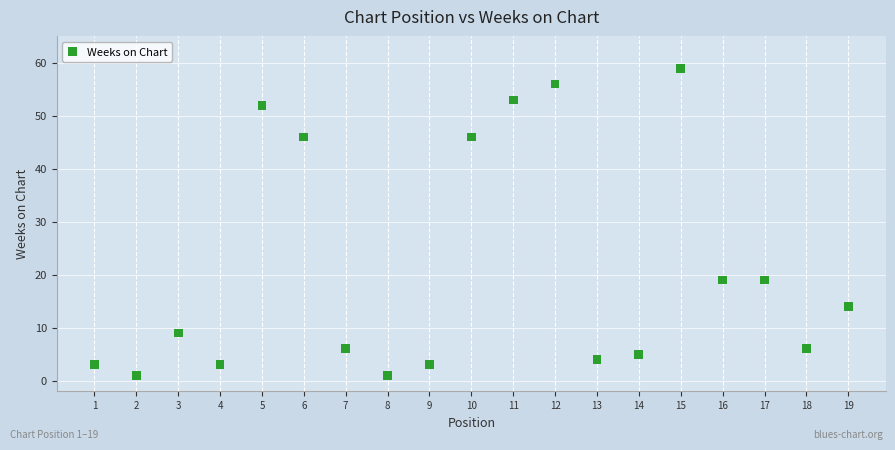

List the coordinates of all points as (Y, X) pairs, reading left to right.

(3, 1)  (1, 2)  (9, 3)  (3, 4)  (52, 5)  (46, 6)  (6, 7)  (1, 8)  (3, 9)  (46, 10)  (53, 11)  (56, 12)  (4, 13)  (5, 14)  (59, 15)  (19, 16)  (19, 17)  (6, 18)  (14, 19)